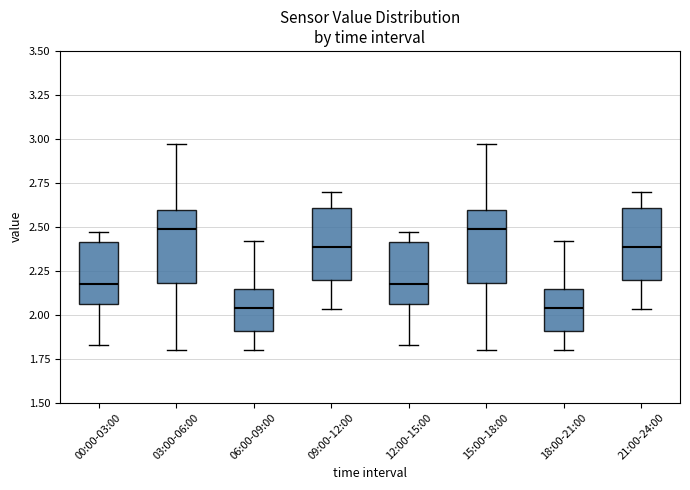

Reading left to right, read every box against the y-axis: the position of its median line, the range the box covers, and the ends of its whiskers. The values are not printed on the chart, so give them approximately, as read against the axis.

00:00-03:00: median 2.20, box 2.05 to 2.40, whiskers 1.85 to 2.45
03:00-06:00: median 2.50, box 2.20 to 2.60, whiskers 1.80 to 2.95
06:00-09:00: median 2.05, box 1.90 to 2.15, whiskers 1.80 to 2.40
09:00-12:00: median 2.40, box 2.20 to 2.60, whiskers 2.05 to 2.70
12:00-15:00: median 2.20, box 2.05 to 2.40, whiskers 1.85 to 2.45
15:00-18:00: median 2.50, box 2.20 to 2.60, whiskers 1.80 to 2.95
18:00-21:00: median 2.05, box 1.90 to 2.15, whiskers 1.80 to 2.40
21:00-24:00: median 2.40, box 2.20 to 2.60, whiskers 2.05 to 2.70